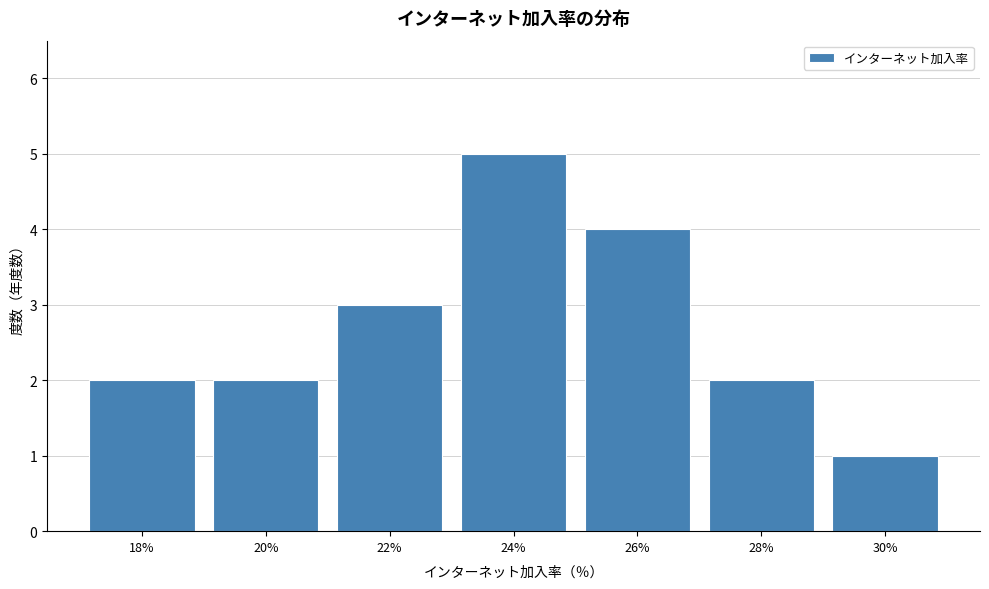

Reading right to left, what are all the values shown in this chart?

1	2	4	5	3	2	2